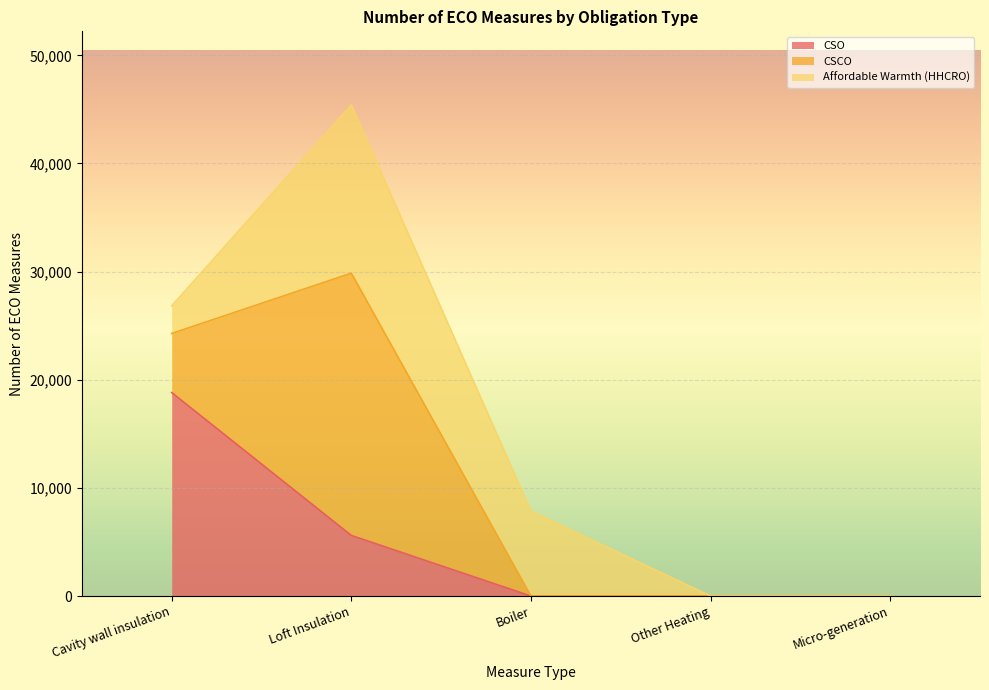

What is the difference between the second highest and minimum values in the CSO series?

5604